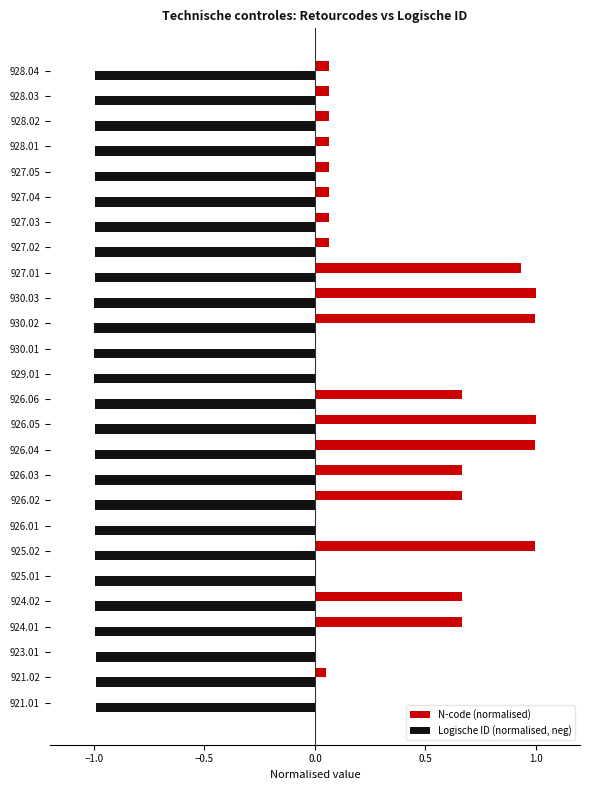

The value of Logische ID (normalised, neg) at 925.02 is -1.0. True or false?

True